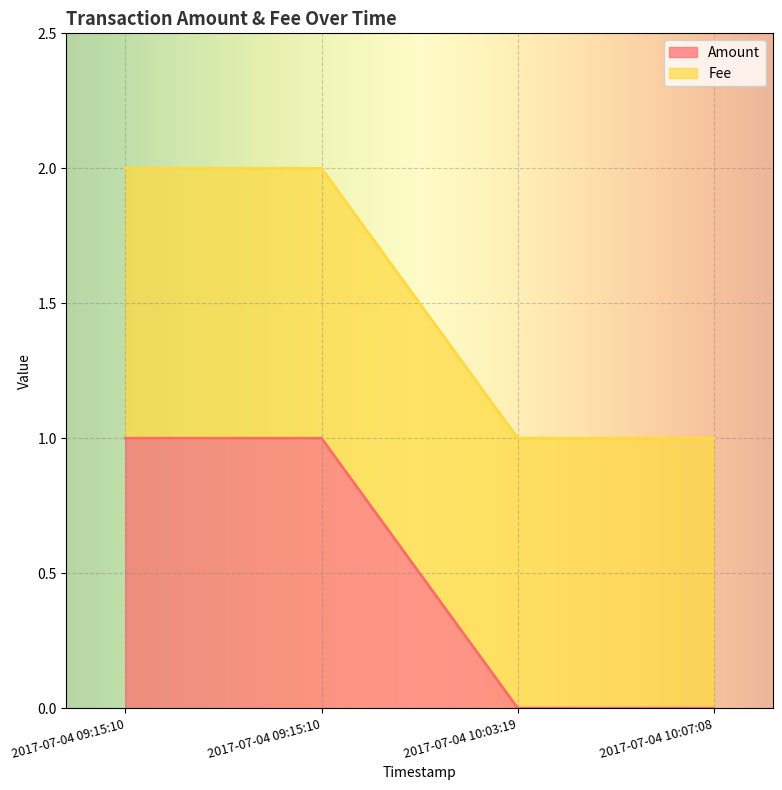

Count the values in the range 0 to 1.

4